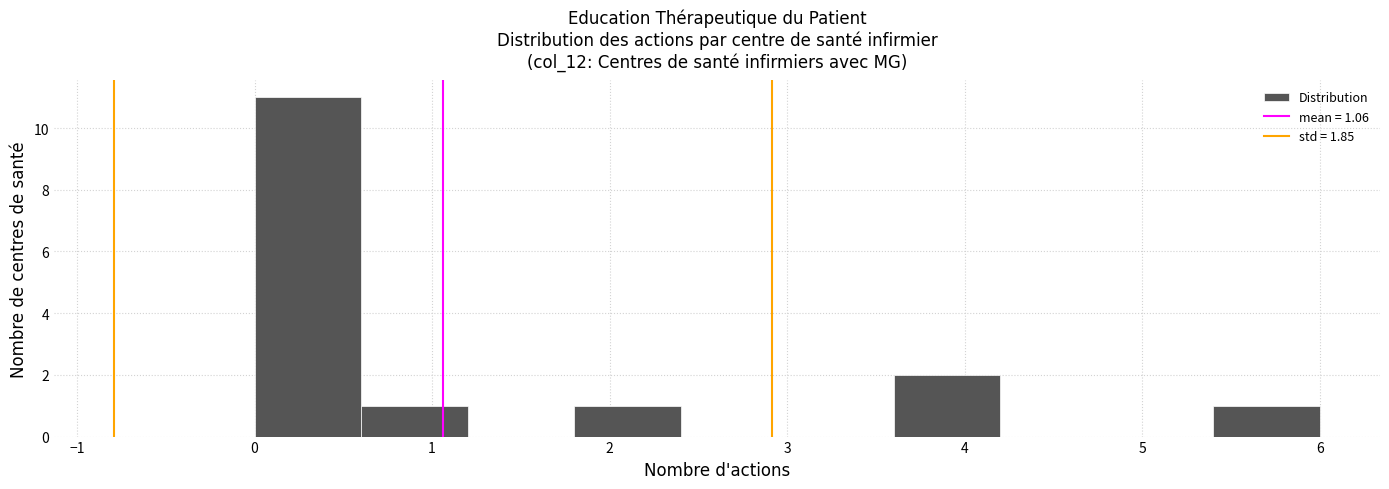

Which range on the x-axis has the tallest bar?

0.0 to 0.6